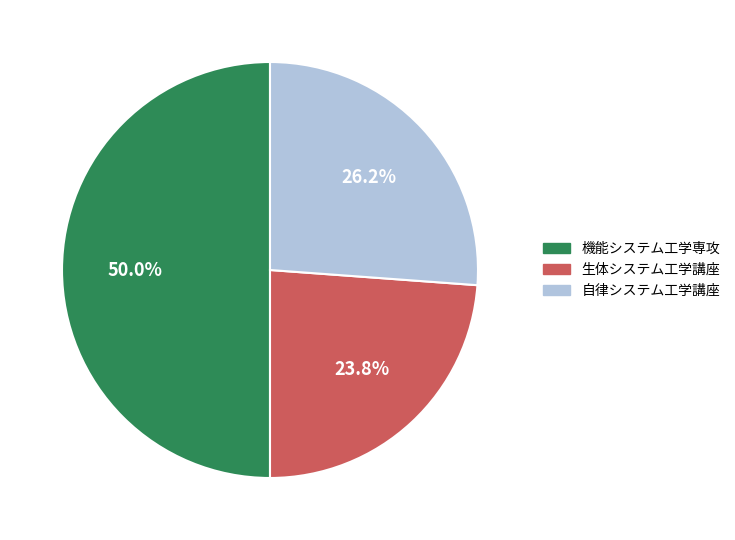

The 機能システム工学専攻 slice represents 50% of the pie. True or false?

True